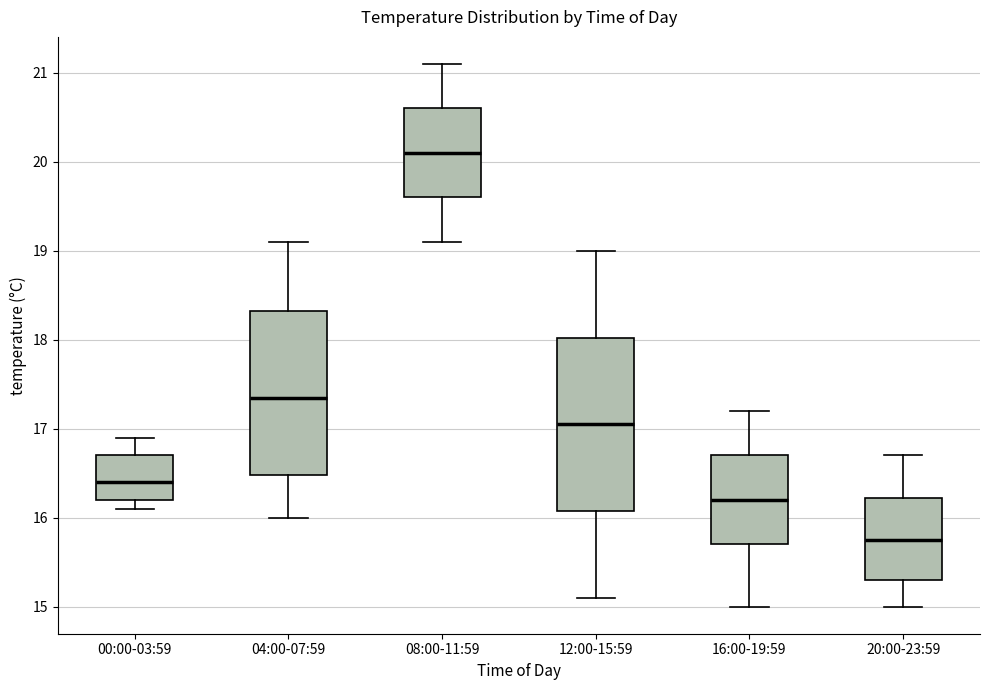

Where does the upper whisker of the box for 20:00-23:59 end on the y-axis? The values are not printed on the chart, so give them approximately, as read against the axis.

16.7